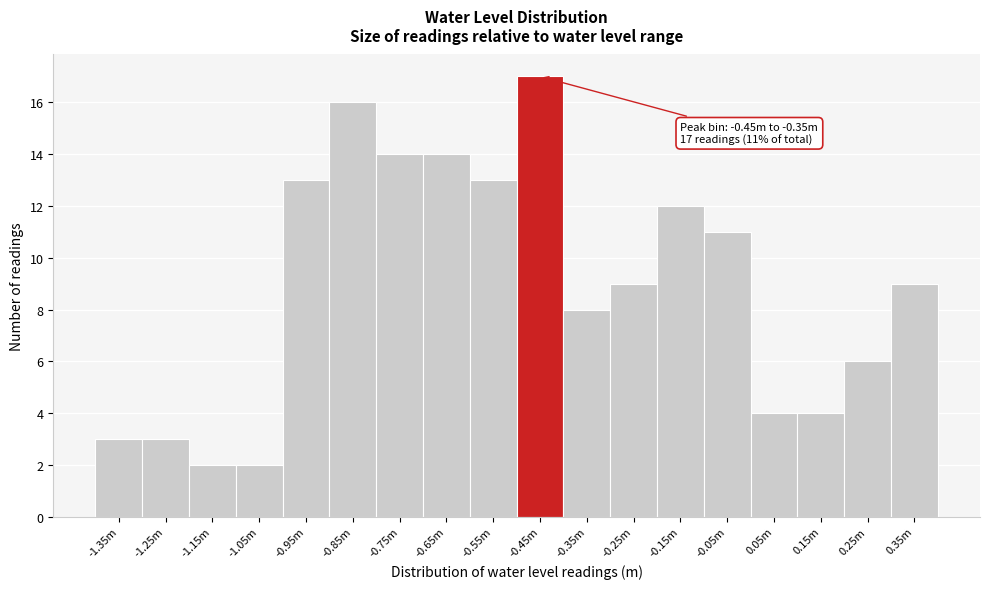

Reading left to right, transcribe all the data shown in this chart.

-1.35m=3	-1.25m=3	-1.15m=2	-1.05m=2	-0.95m=13	-0.85m=16	-0.75m=14	-0.65m=14	-0.55m=13	-0.45m=17	-0.35m=8	-0.25m=9	-0.15m=12	-0.05m=11	0.05m=4	0.15m=4	0.25m=6	0.35m=9